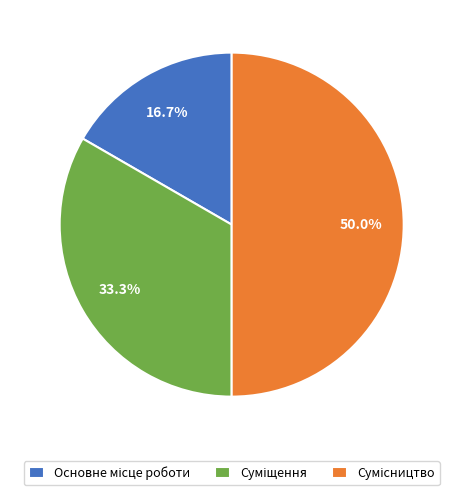

How many slices are in this pie chart?

3